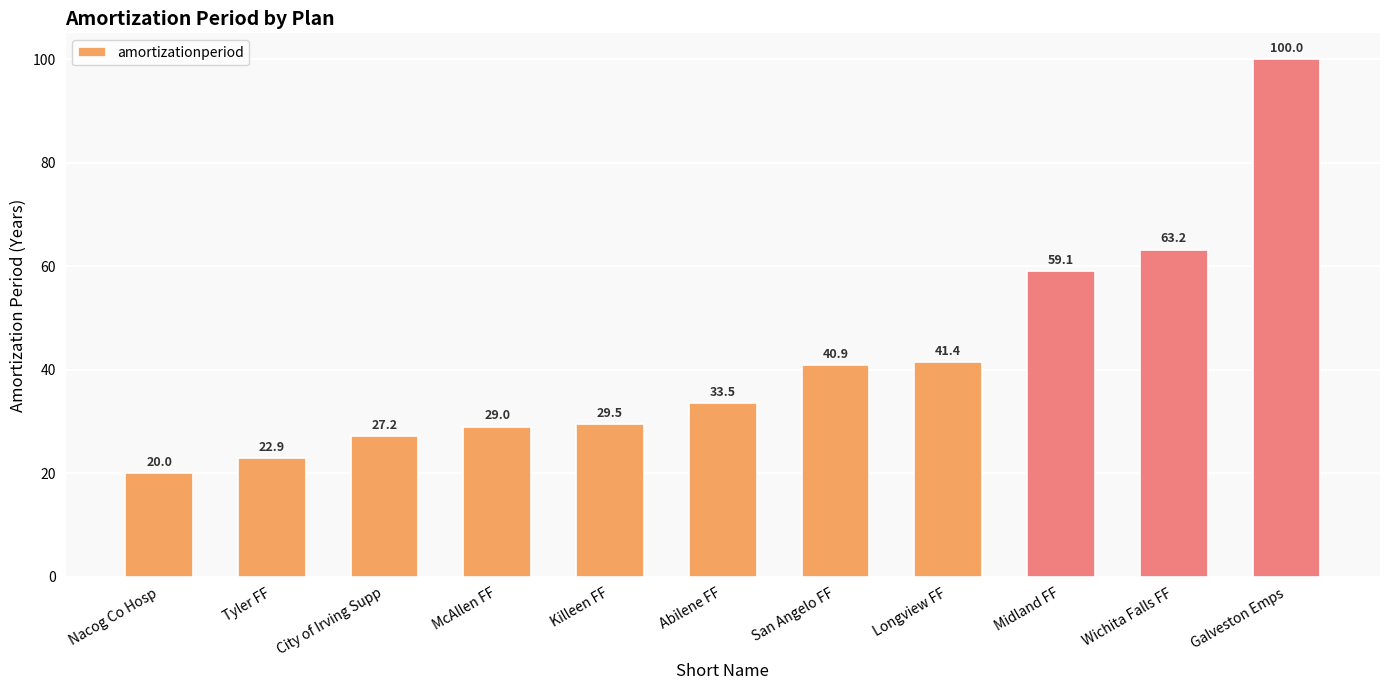

How many data points are less than 33?

5